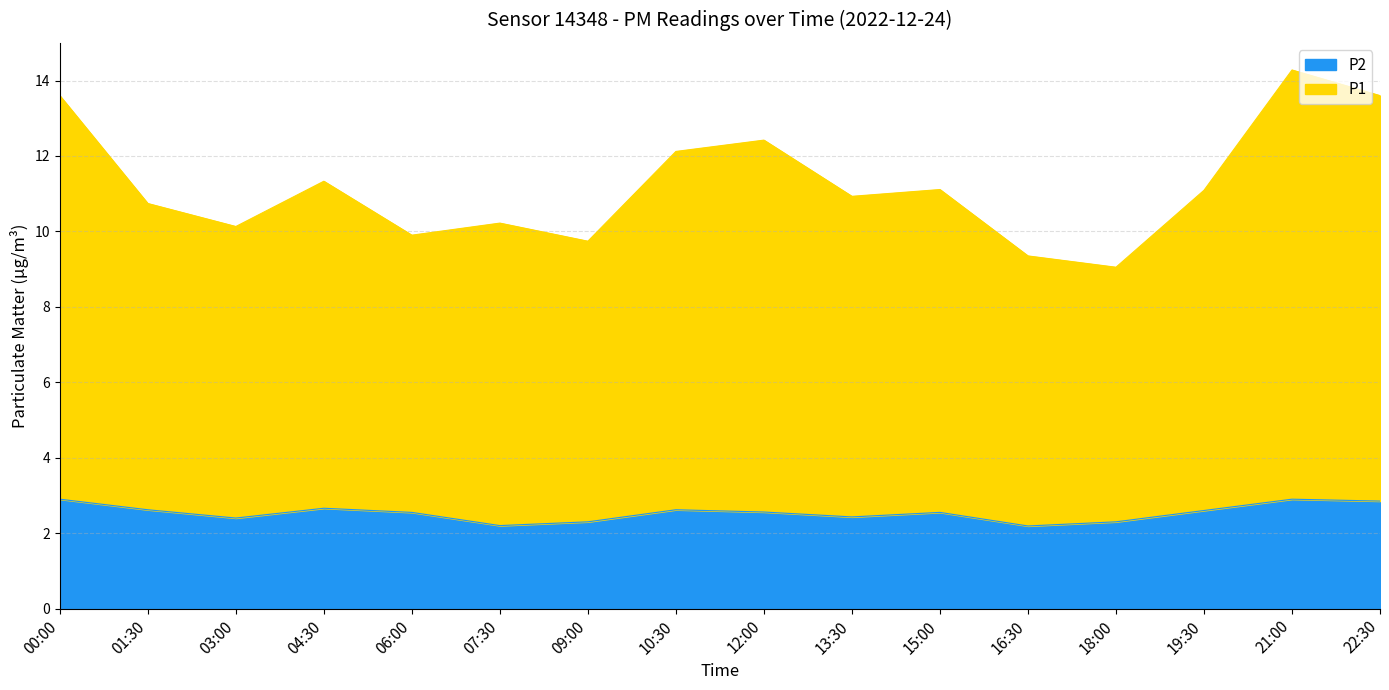

What is the total value across all series at 09:00?

9.7